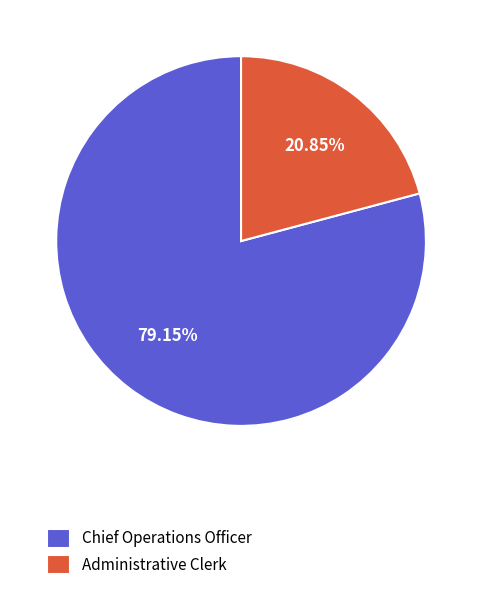

Which slice is the smallest?

Administrative Clerk